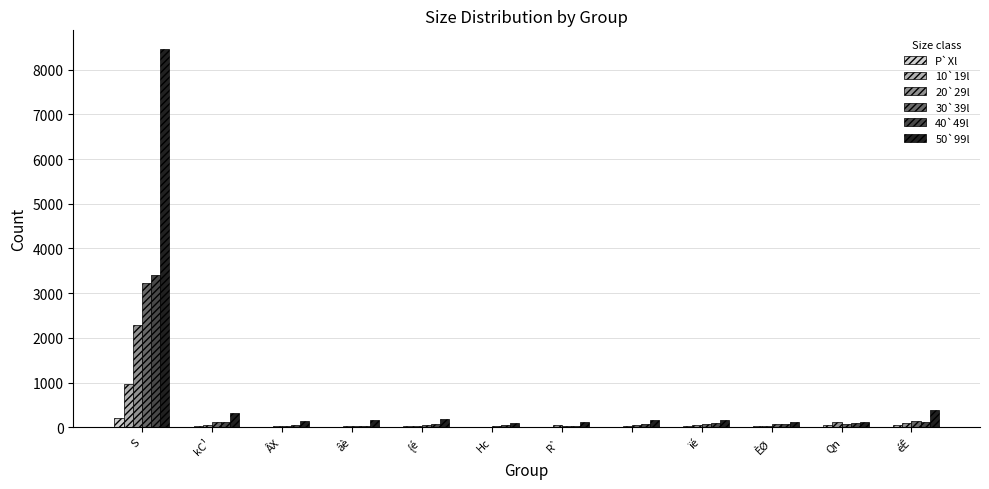

Which series has the largest total across all categories?

50`99l